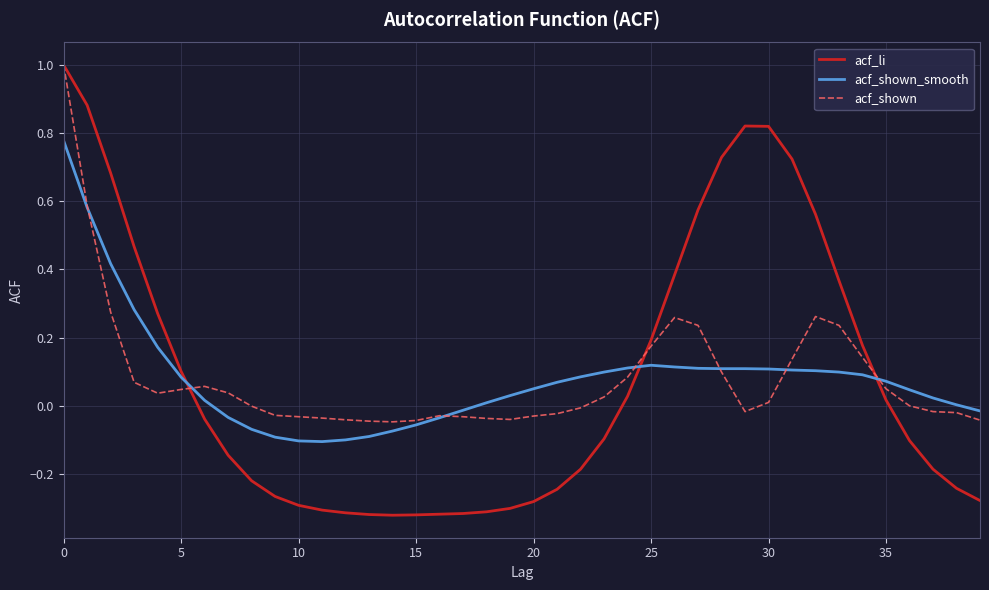

Which series has the widest spread of values?

acf_li